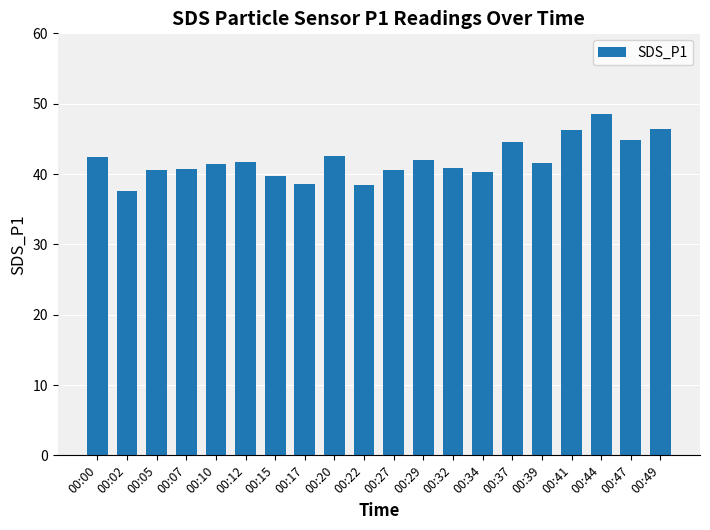

What is the change in value from 00:07 to 00:37?

+3.9